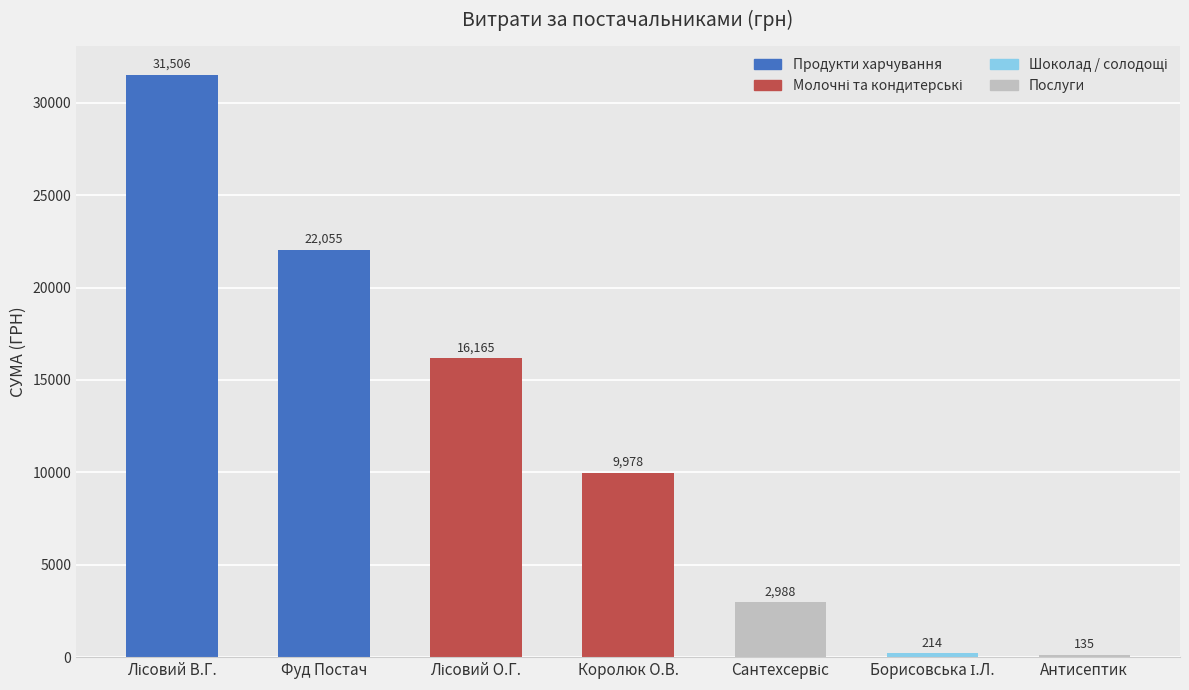

What is the greatest value displayed?

31506.5